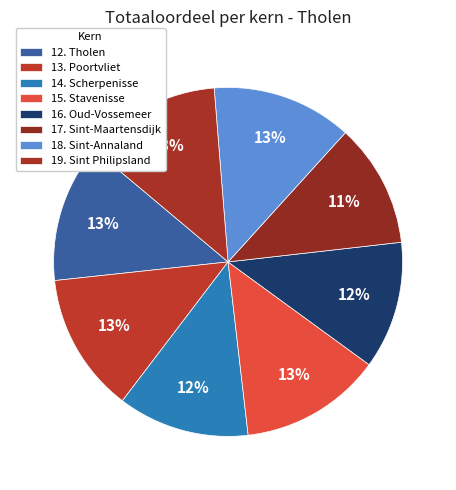

Count the number of slices in the pie.

8